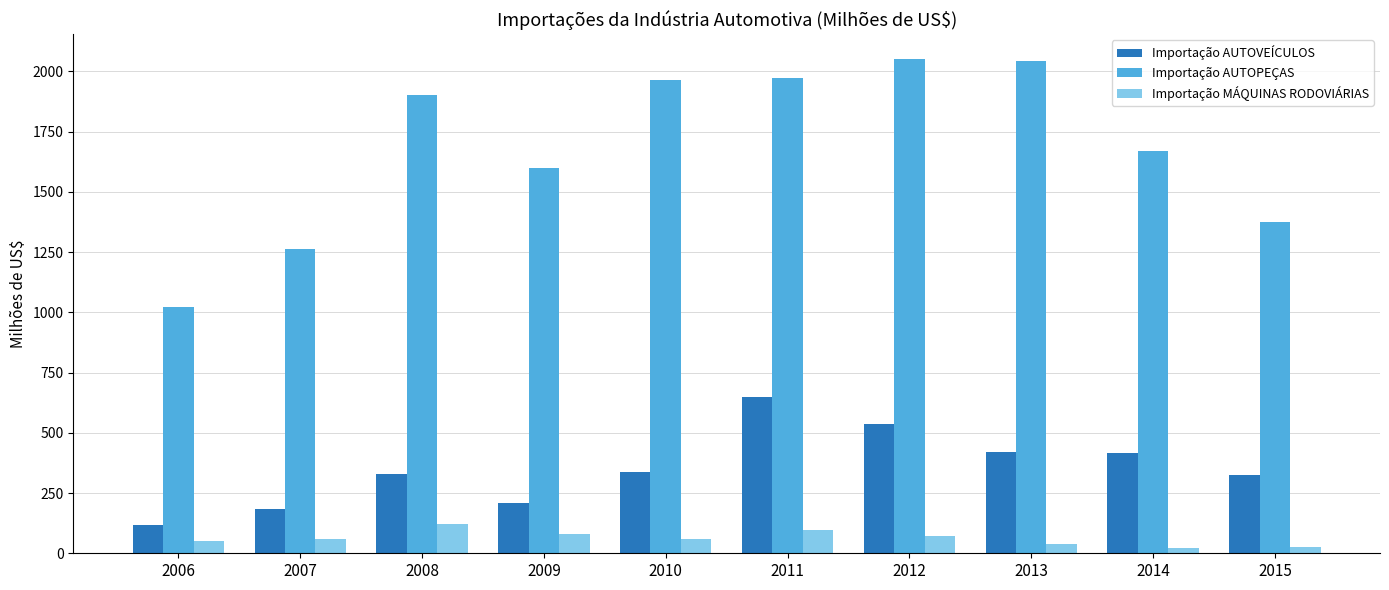

Is it true that Importação AUTOVEÍCULOS equals 329.8 at 2008?

True